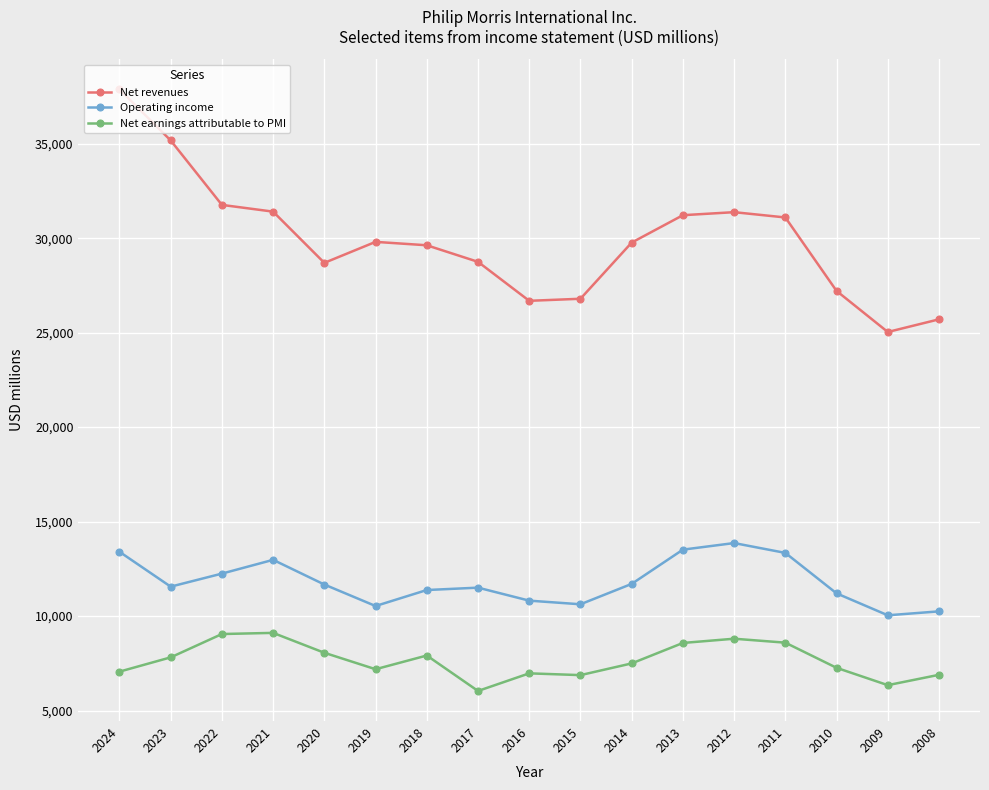

True or false: Operating income has more than 1 interior local peaks.

True